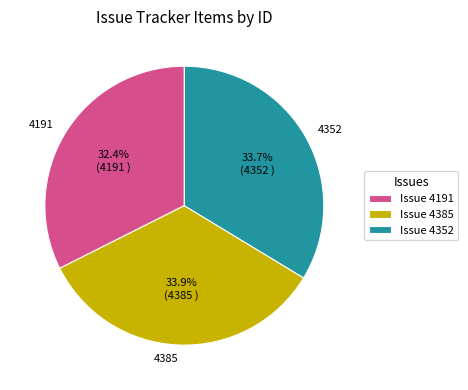

Is it true that 4352 is 34% of the pie?

True